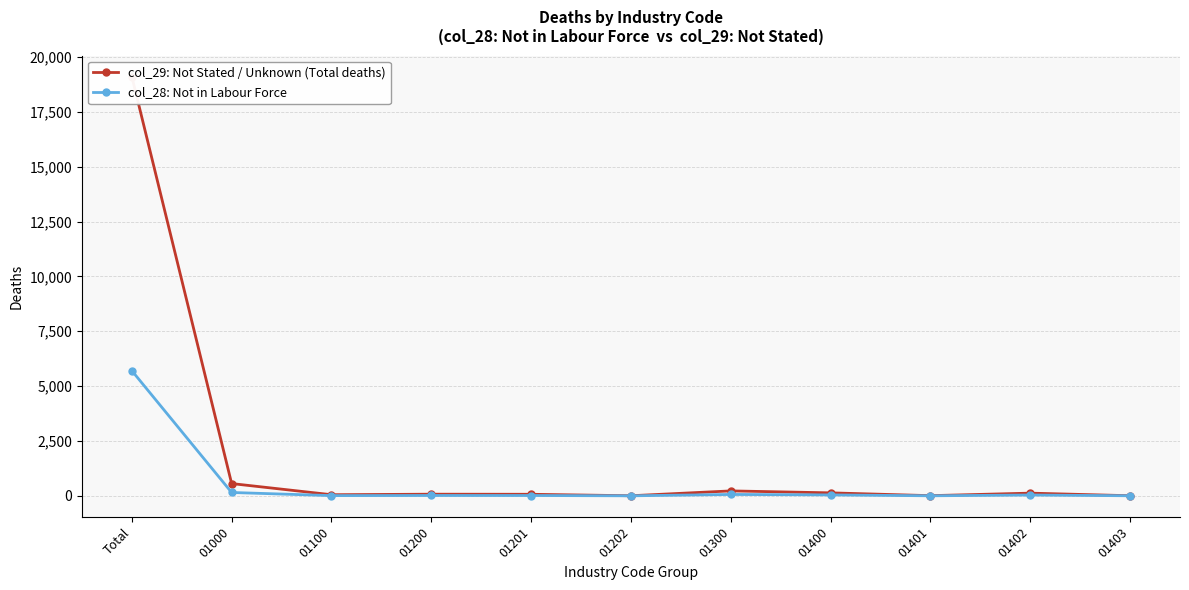

What is the sum of all col_28: Not in Labour Force values?

6045